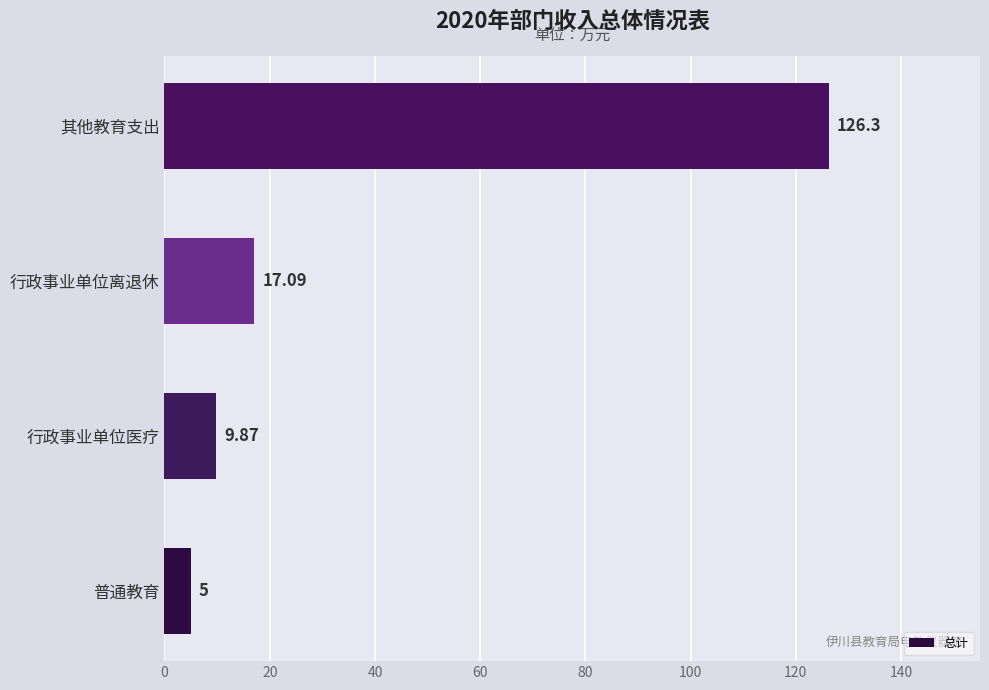

Which category has the lowest value across all series?

普通教育